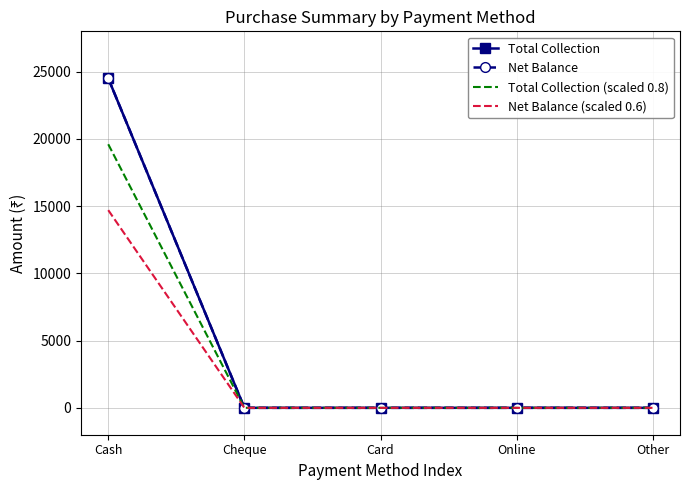

True or false: Total Collection and Total Collection (scaled 0.8) intersect in this chart.

False